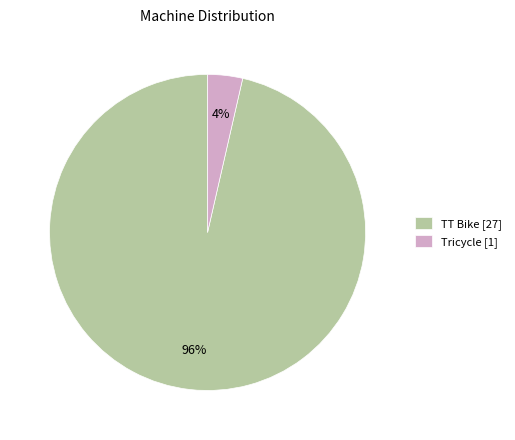

To the nearest percent, what percentage of the pie is TT Bike?

96%